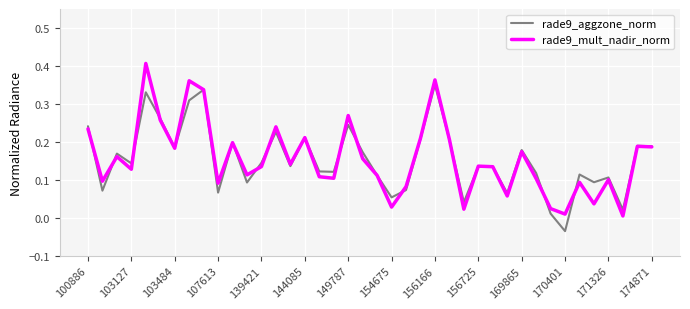

List the series in order of their peak value, highest first.

rade9_mult_nadir_norm, rade9_aggzone_norm